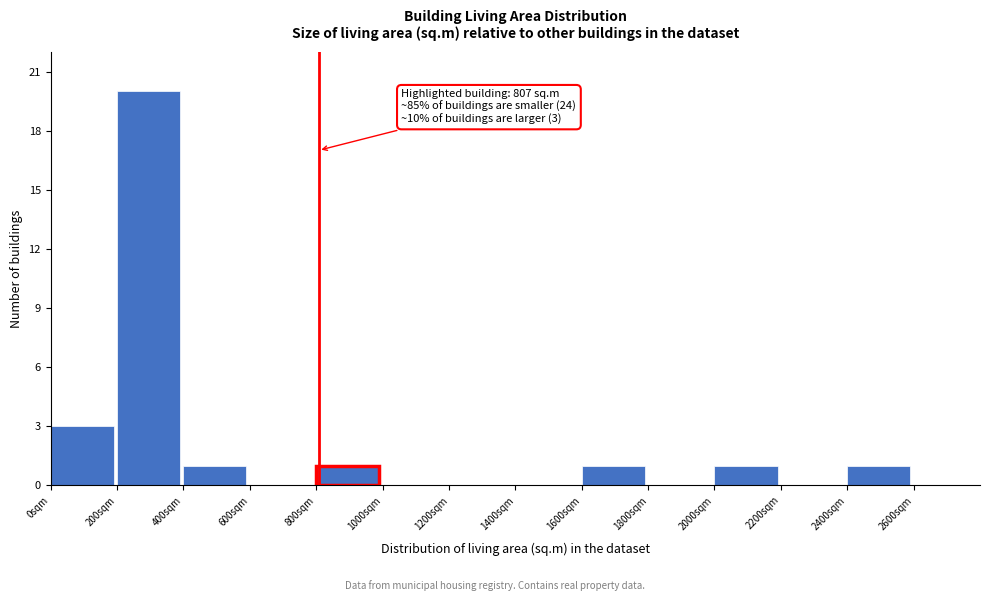

Over which range of the x-axis is the bar tallest?

200 to 400